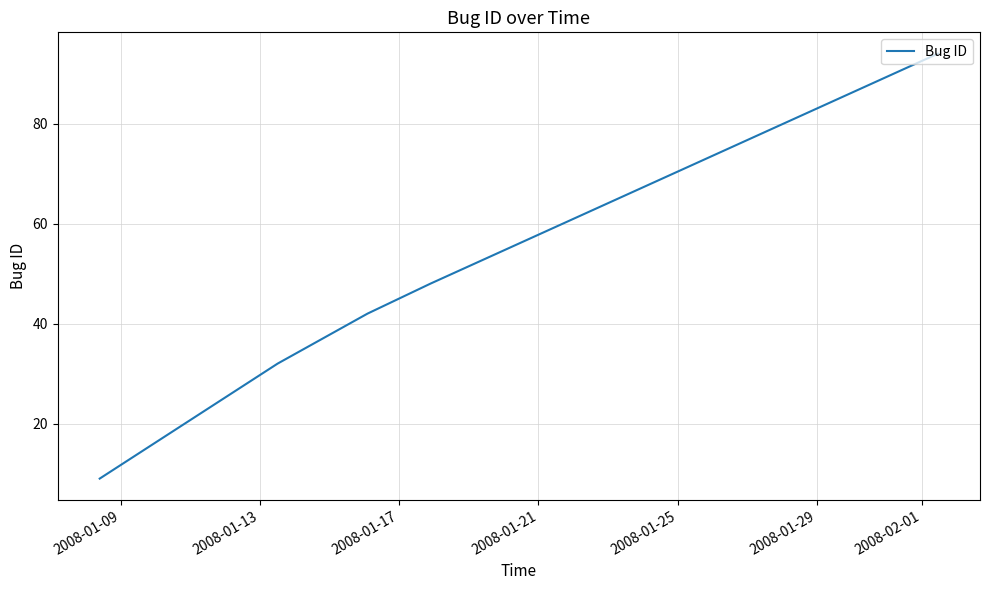

Reading left to right, list all the values displayed in this chart.

9	32	42	48	94